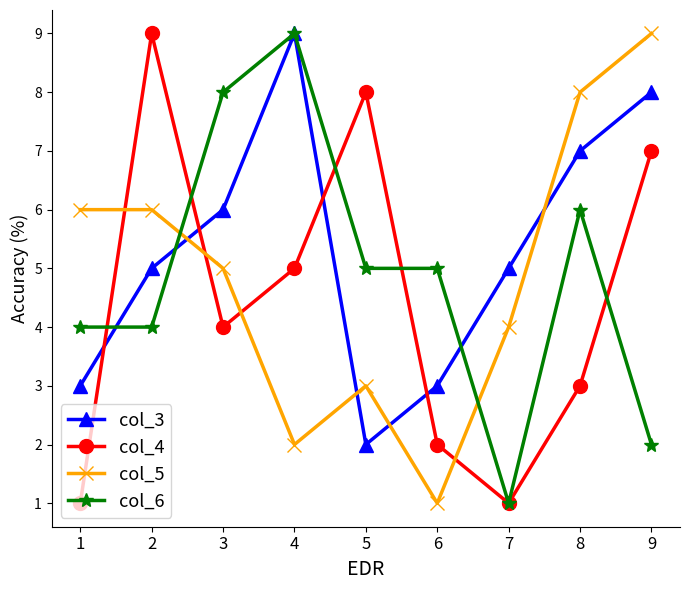

What is the smallest value displayed?

1